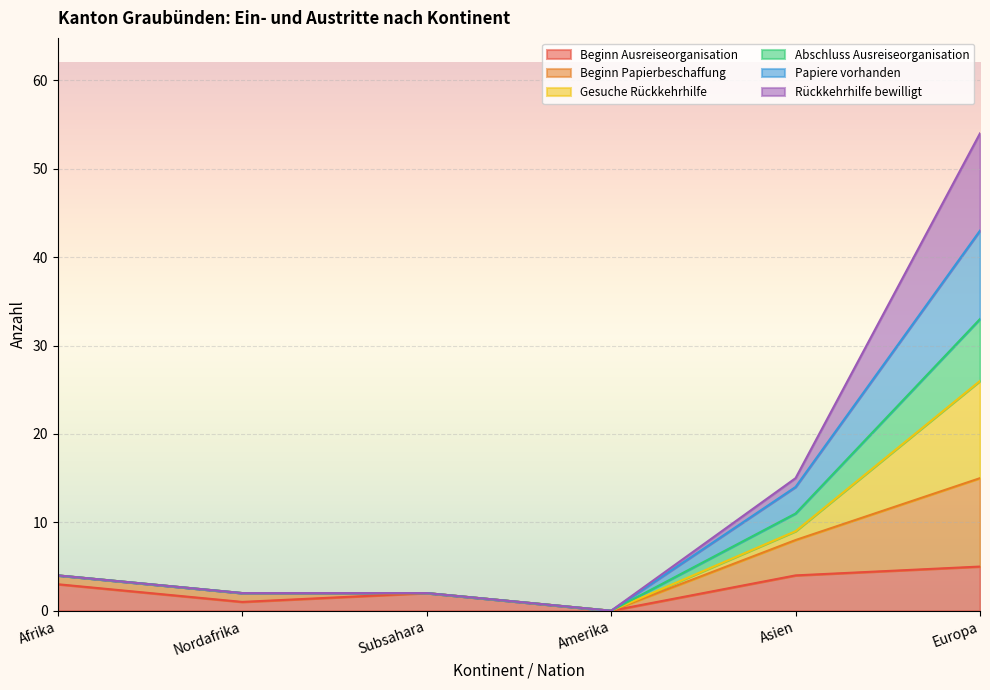

The value of Papiere vorhanden at Subsahara is 2. True or false?

True